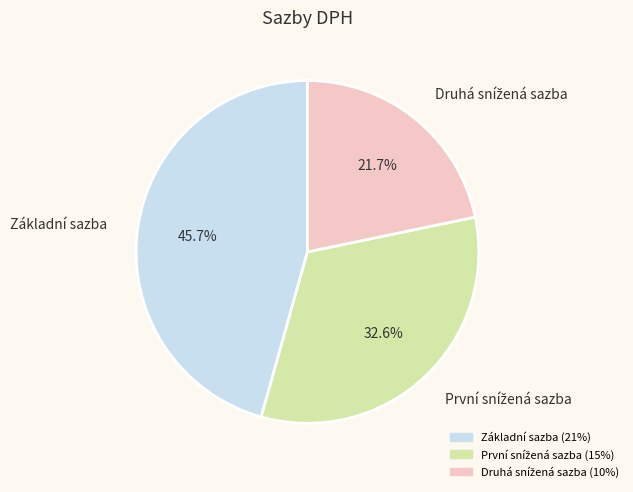

Which slice is the largest?

Základní sazba